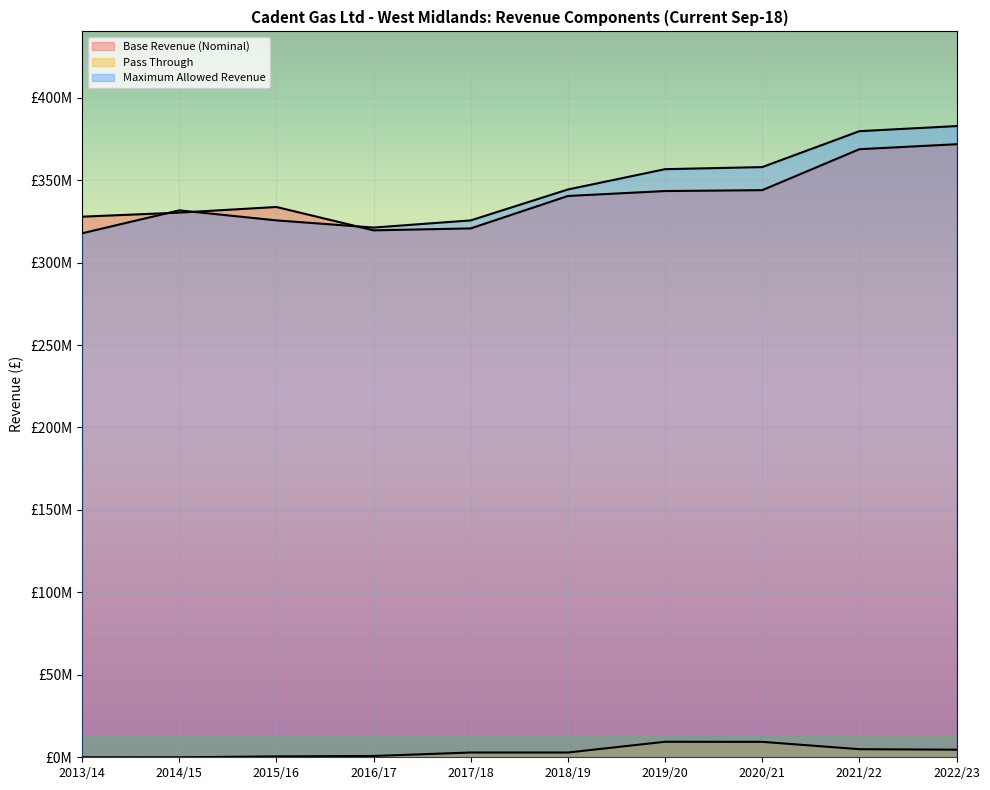

Which series has the largest range (max minus min)?

Maximum Allowed Revenue